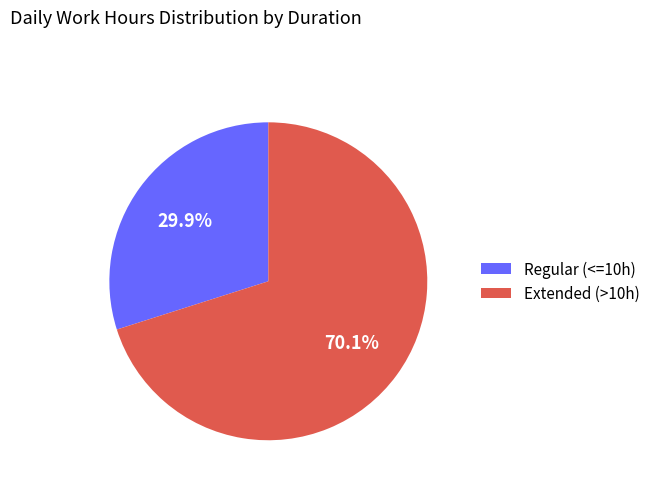

Which slice is the smallest?

Regular (<=10h)